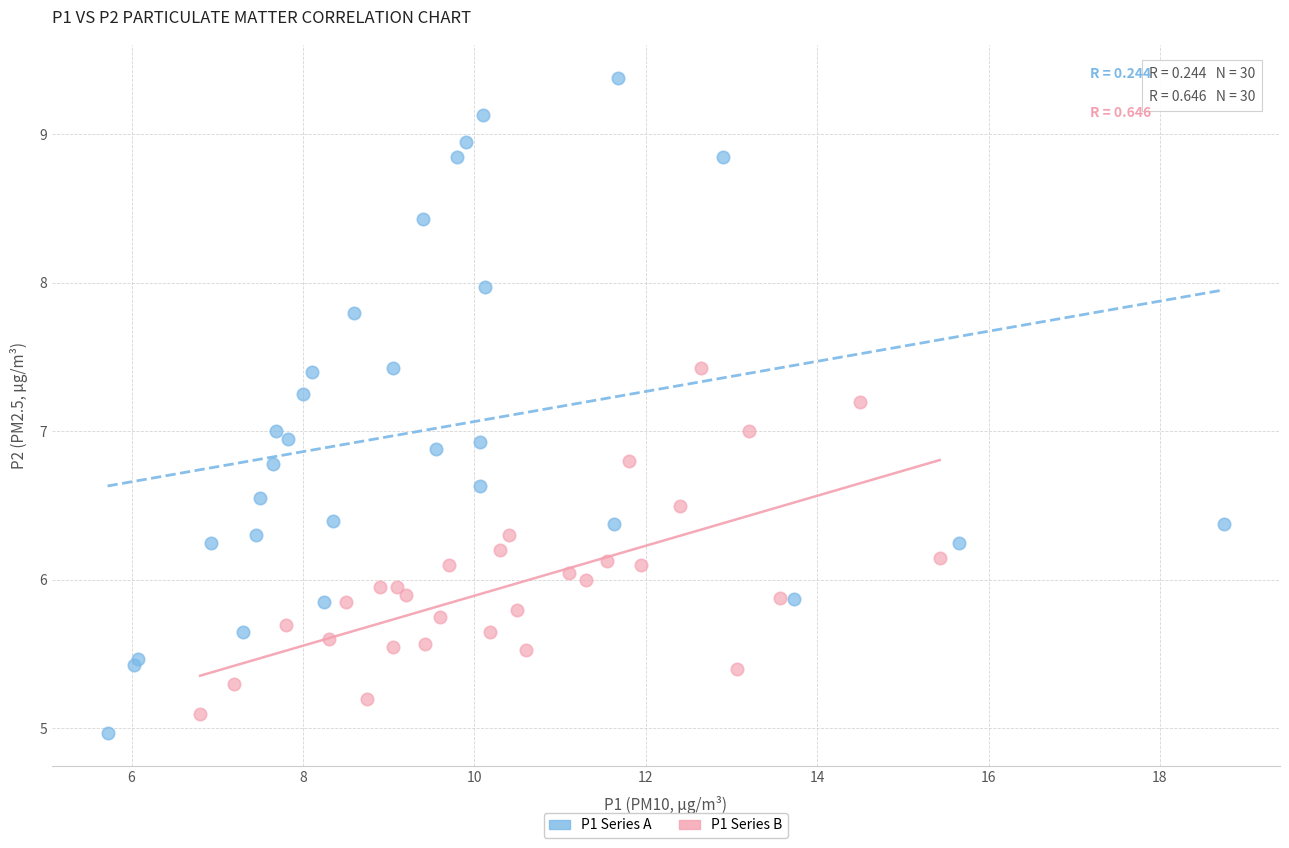

Which series has the largest Y range (max minus min)?

P1 Series A